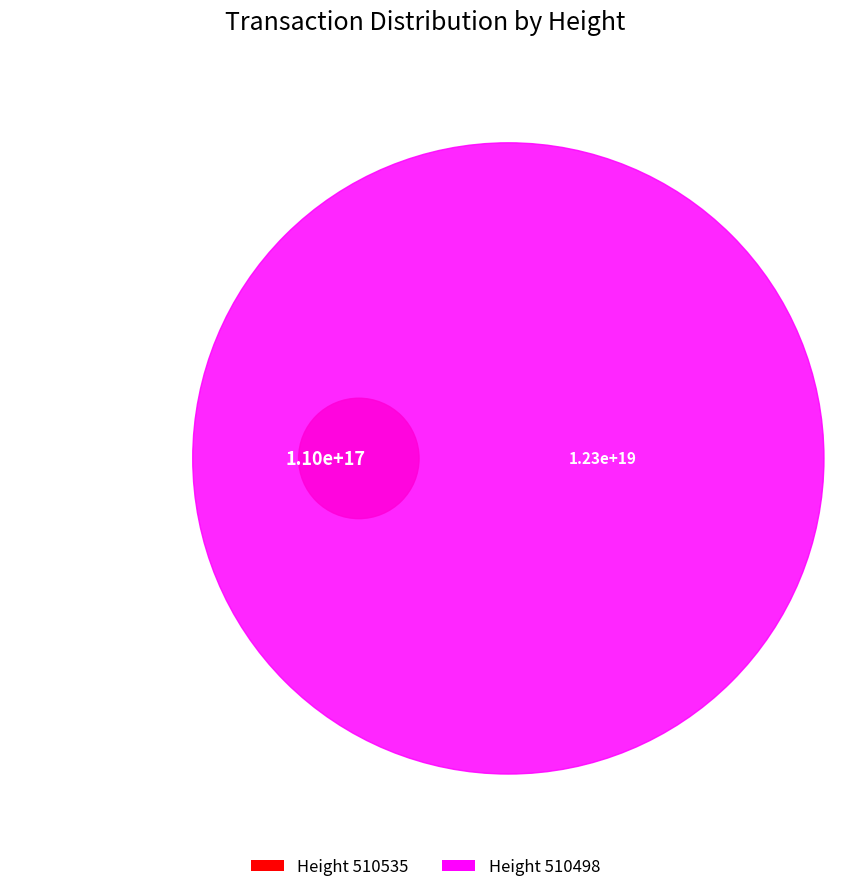

What percentage is the 510535 slice, to the nearest percent?

1%